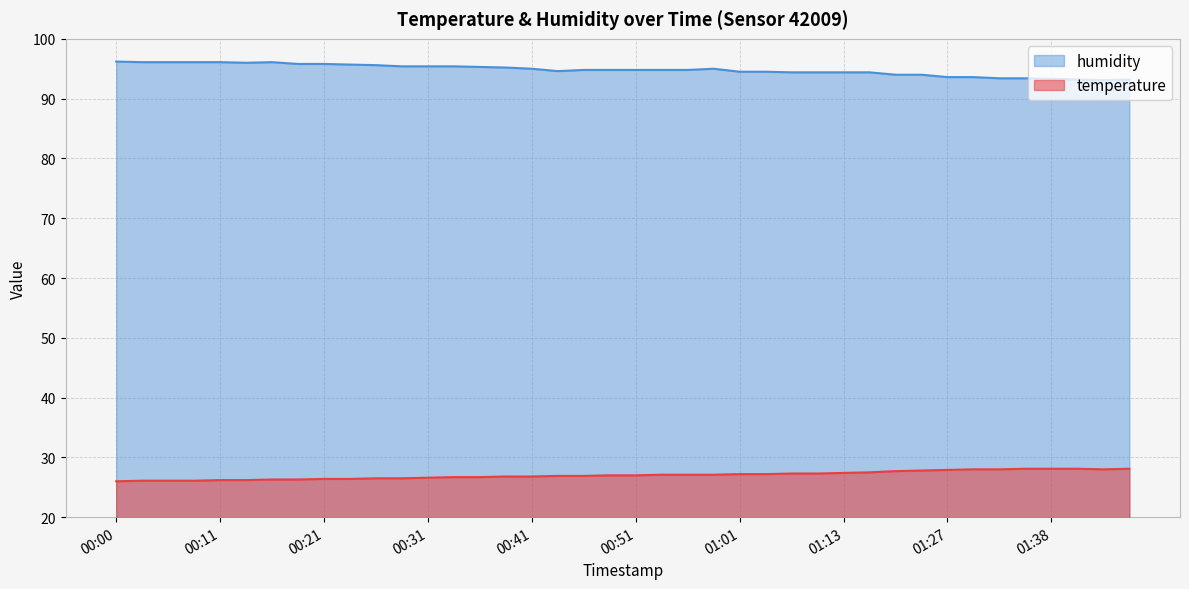

Is it true that temperature equals 26.2 at 00:11?

True